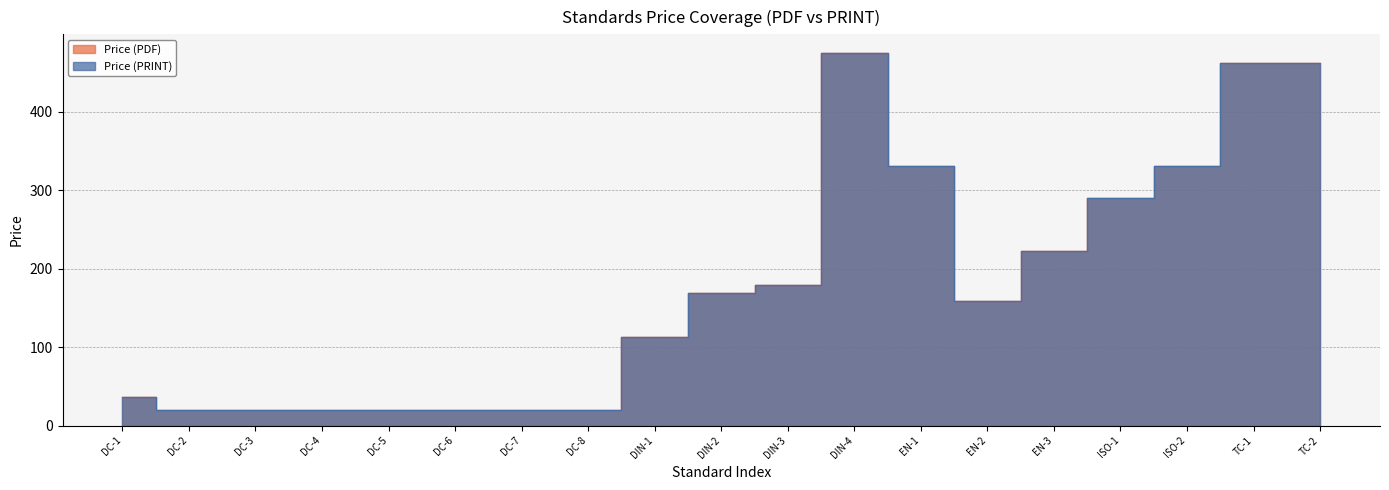

Where is the first local maximum for Price (PDF)?

DIN-4